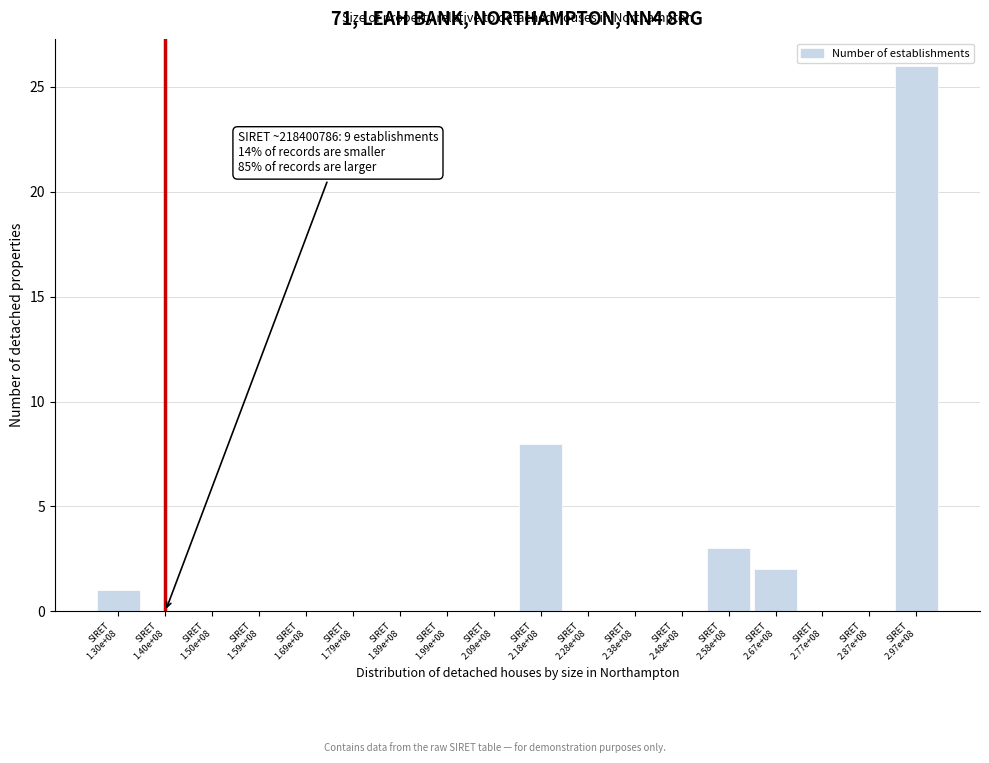

What is the sum of all values?

40